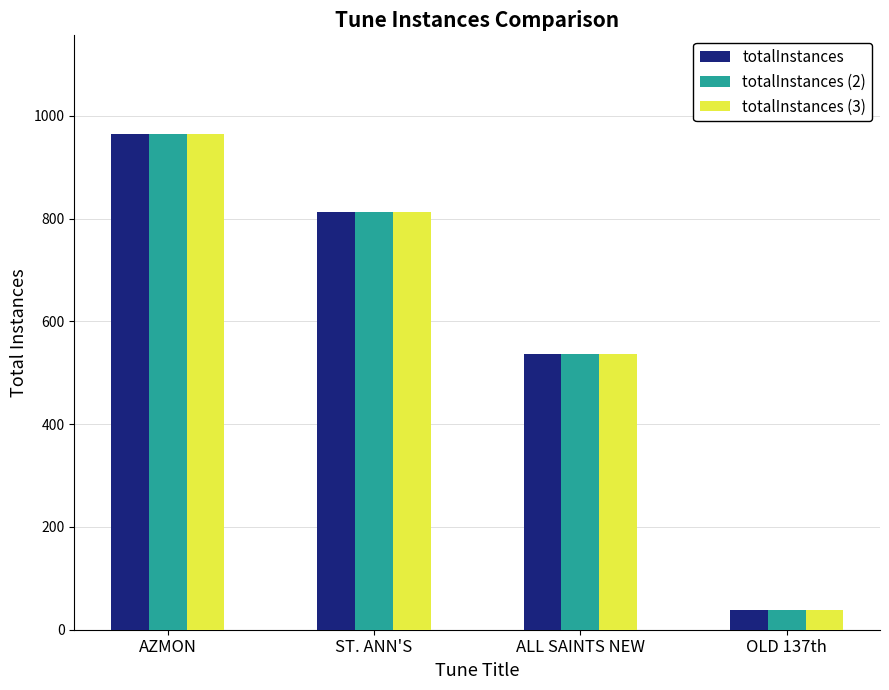

Is the value of totalInstances (3) at ALL SAINTS NEW greater than the value of totalInstances (2) at OLD 137th?

Yes